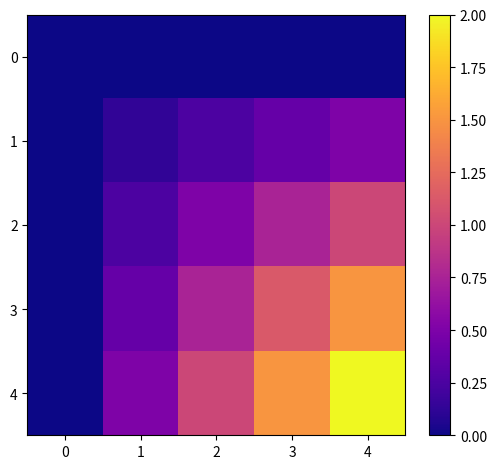

Which series has the largest range (max minus min)?

4